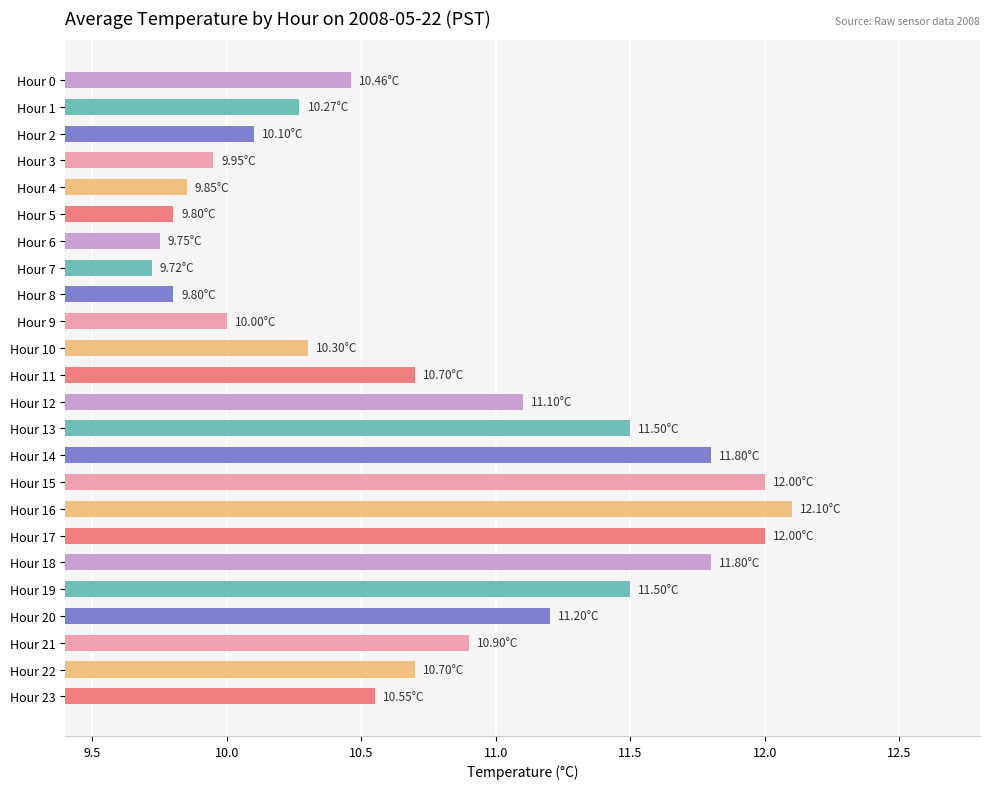

What is the greatest value displayed?

12.1